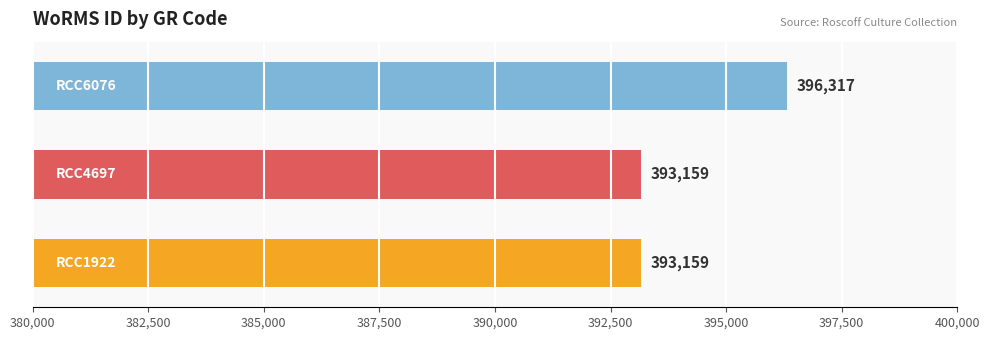

What is the maximum value shown in the chart?

396317